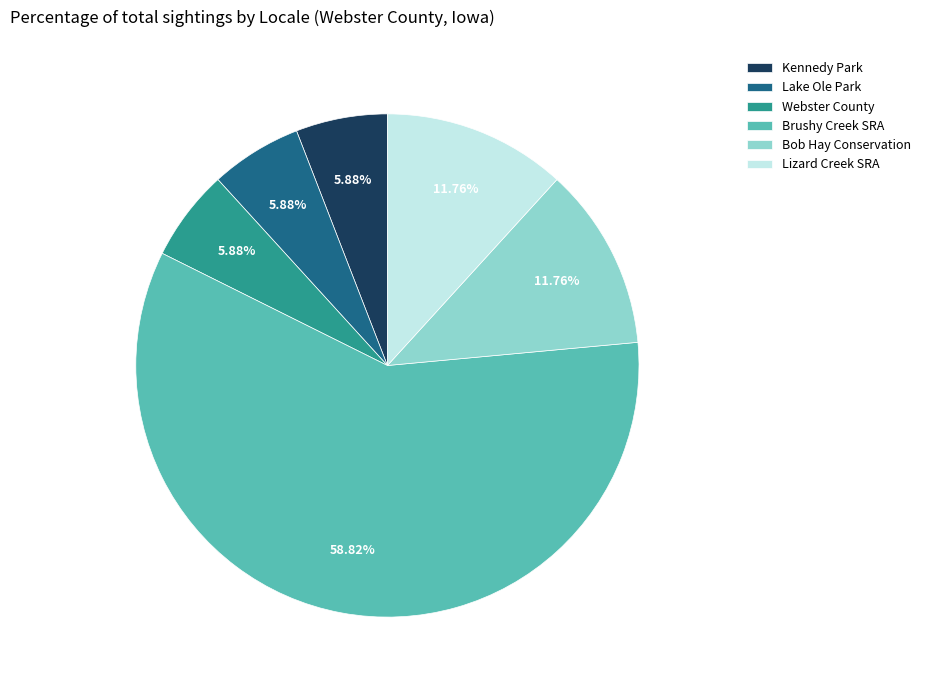

Which slice is the largest?

Brushy Creek SRA